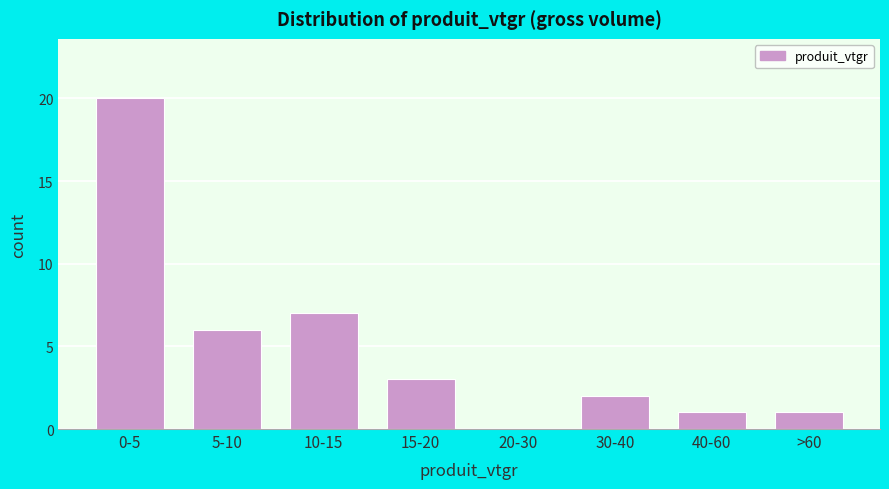

Reading right to left, what are all the values shown in this chart?

>60=1	40-60=1	30-40=2	20-30=0	15-20=3	10-15=7	5-10=6	0-5=20